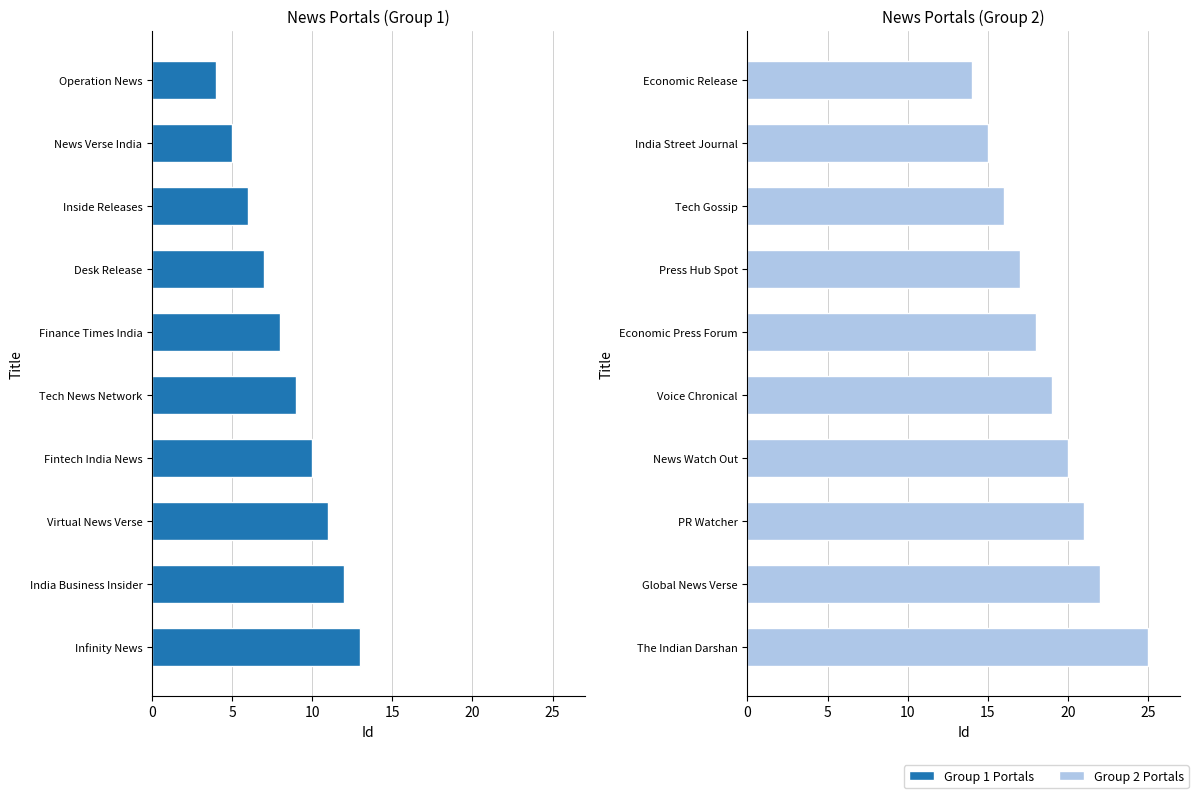

How many values exceed 19?

4